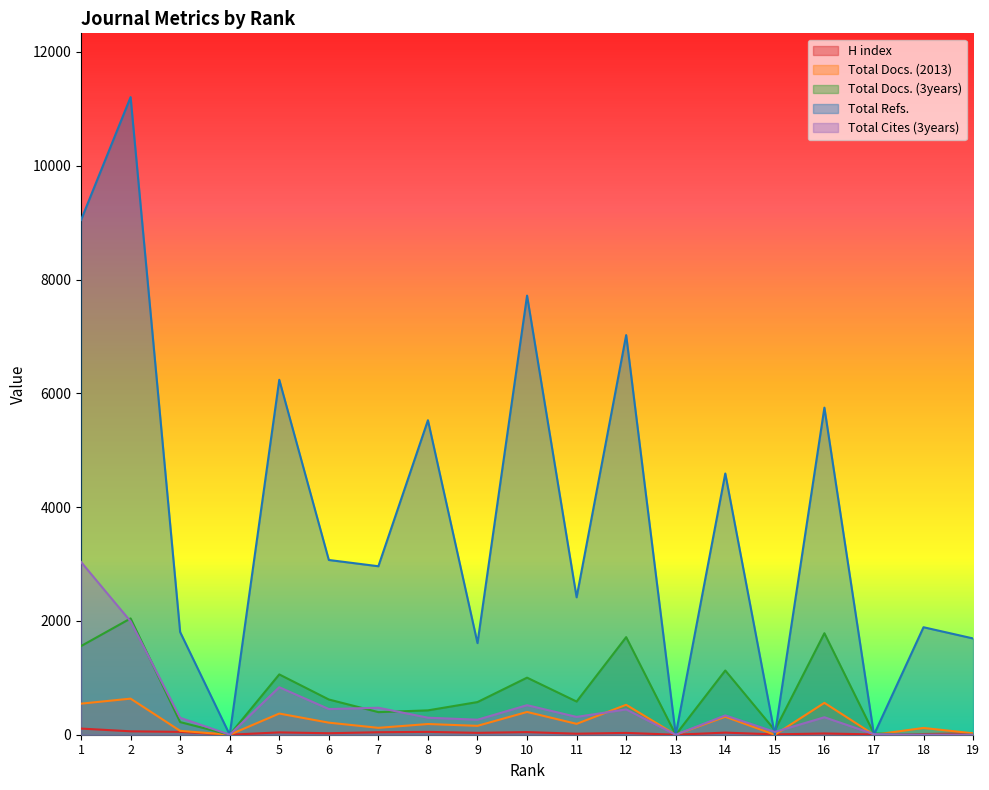

List the labels in order of Total Docs. (3years) value, largest first.

2, 16, 12, 1, 14, 5, 10, 6, 11, 9, 8, 7, 3, 15, 17, 4, 13, 18, 19